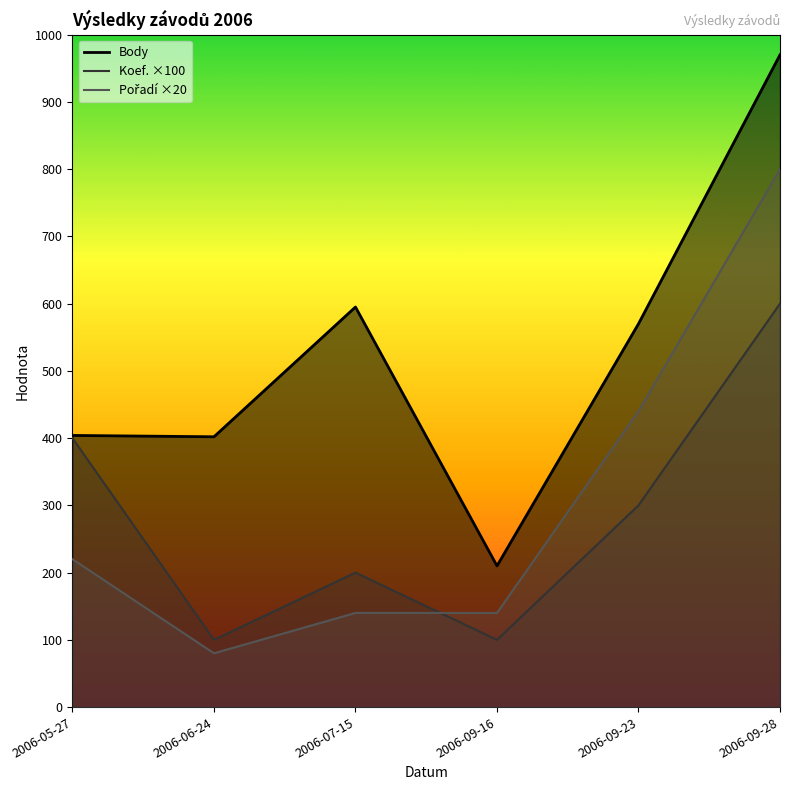

True or false: Body has more than 0 points higher than both neighbors.

True